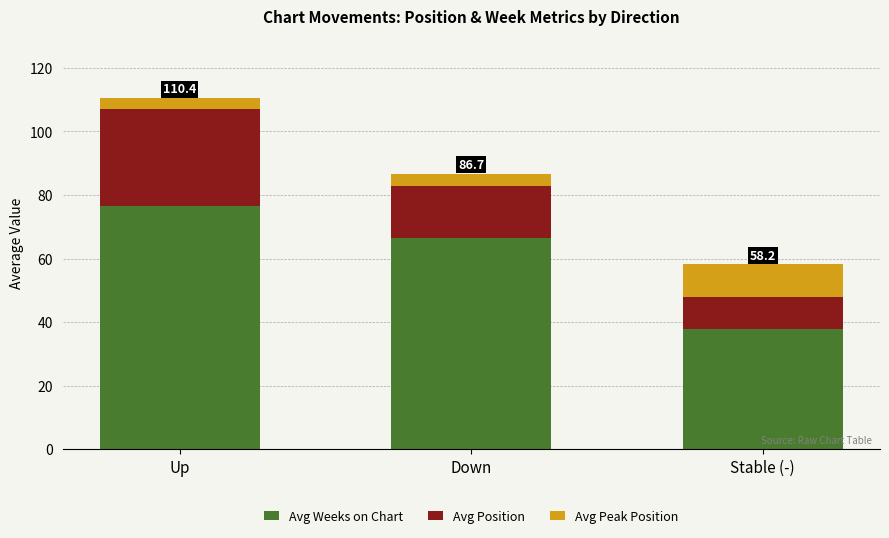

At which category is the sum across all series the highest?

Up